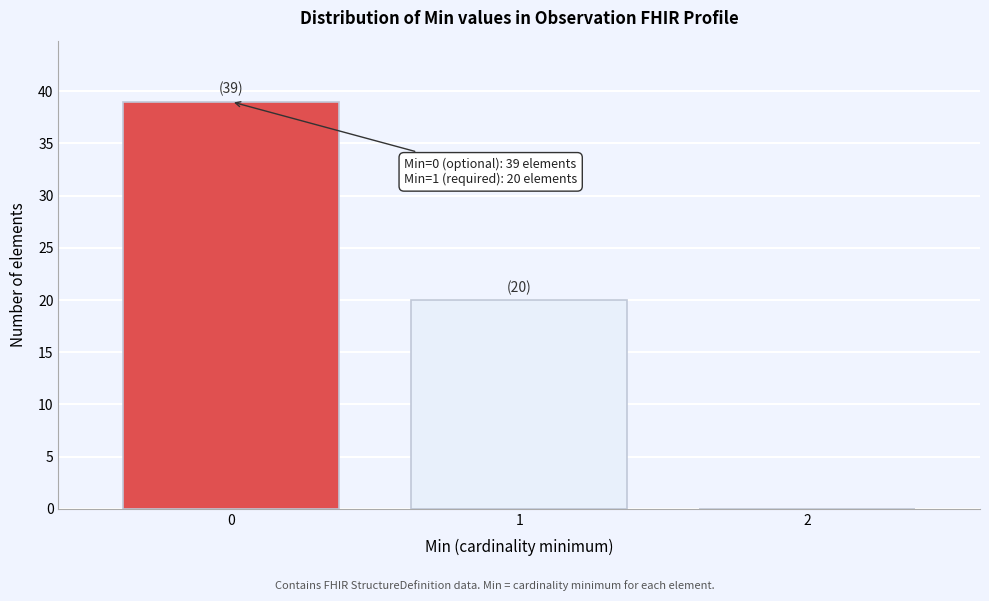

Which range on the x-axis has the tallest bar?

-0.5 to 0.5